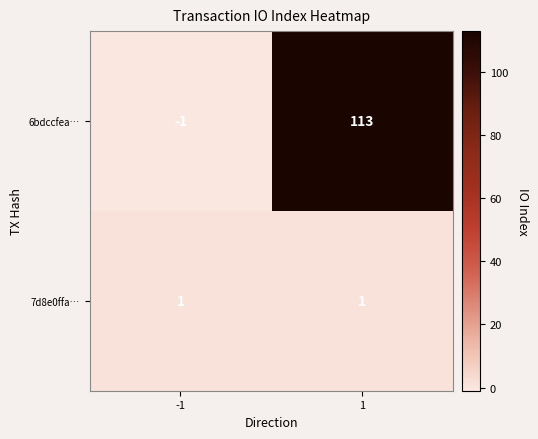

What is the difference between the maximum and minimum values in the 6bdccfea… series?

114